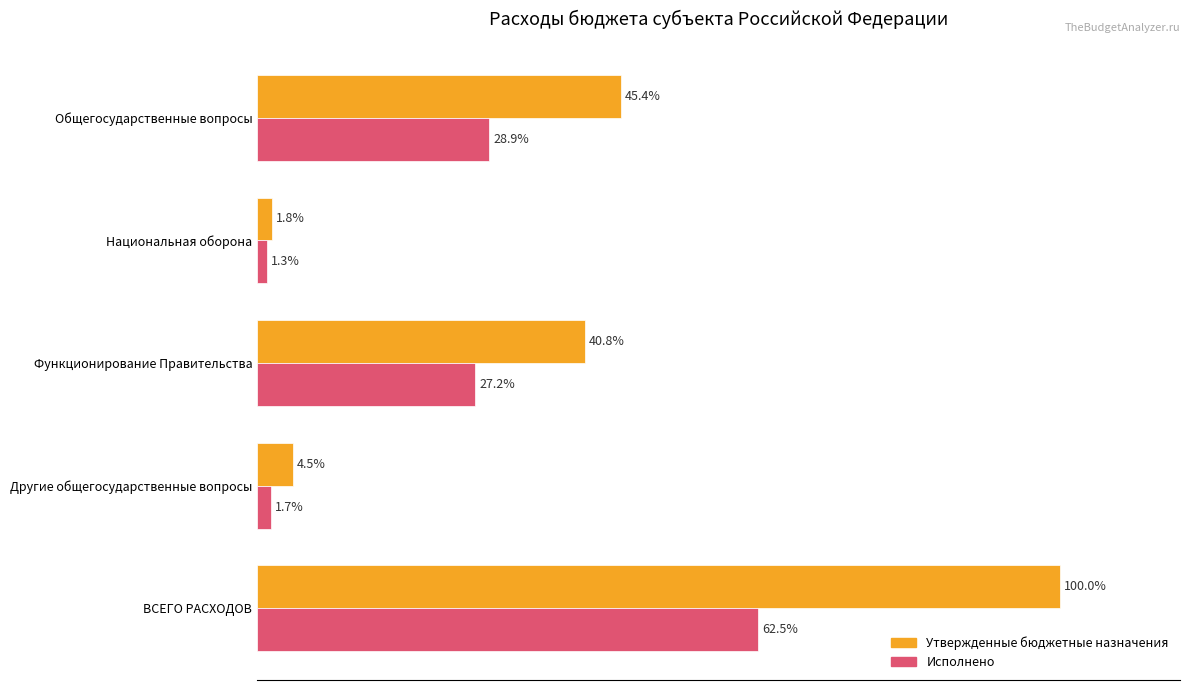

Where is Утвержденные бюджетные назначения nearest to the value 50?

Общегосударственные вопросы